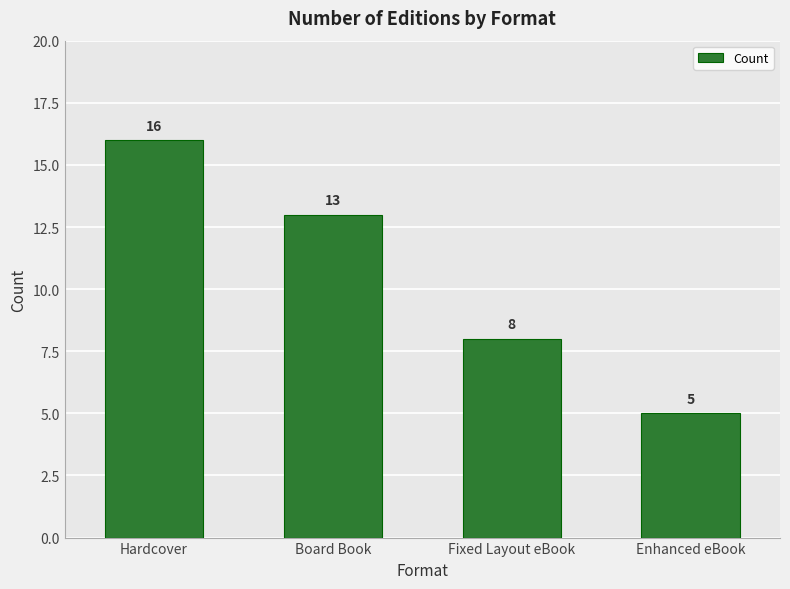

List the labels in order of value, smallest first.

Enhanced eBook, Fixed Layout eBook, Board Book, Hardcover